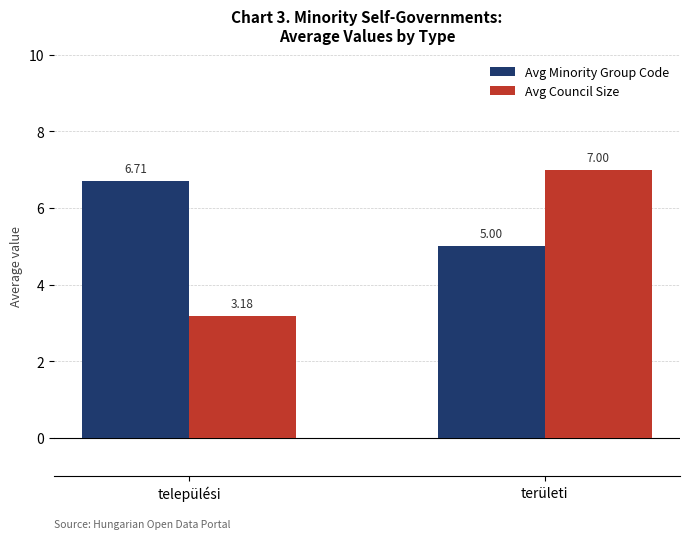

Between települési and területi, which series saw the biggest shift?

Avg Council Size